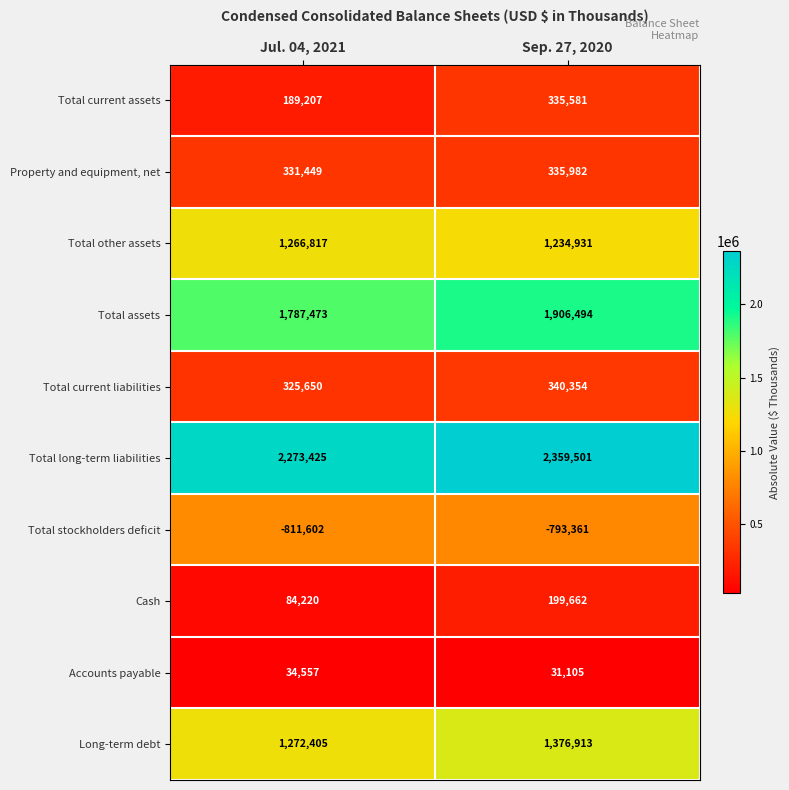

What is the difference between the maximum and minimum values in the Total assets series?

119021